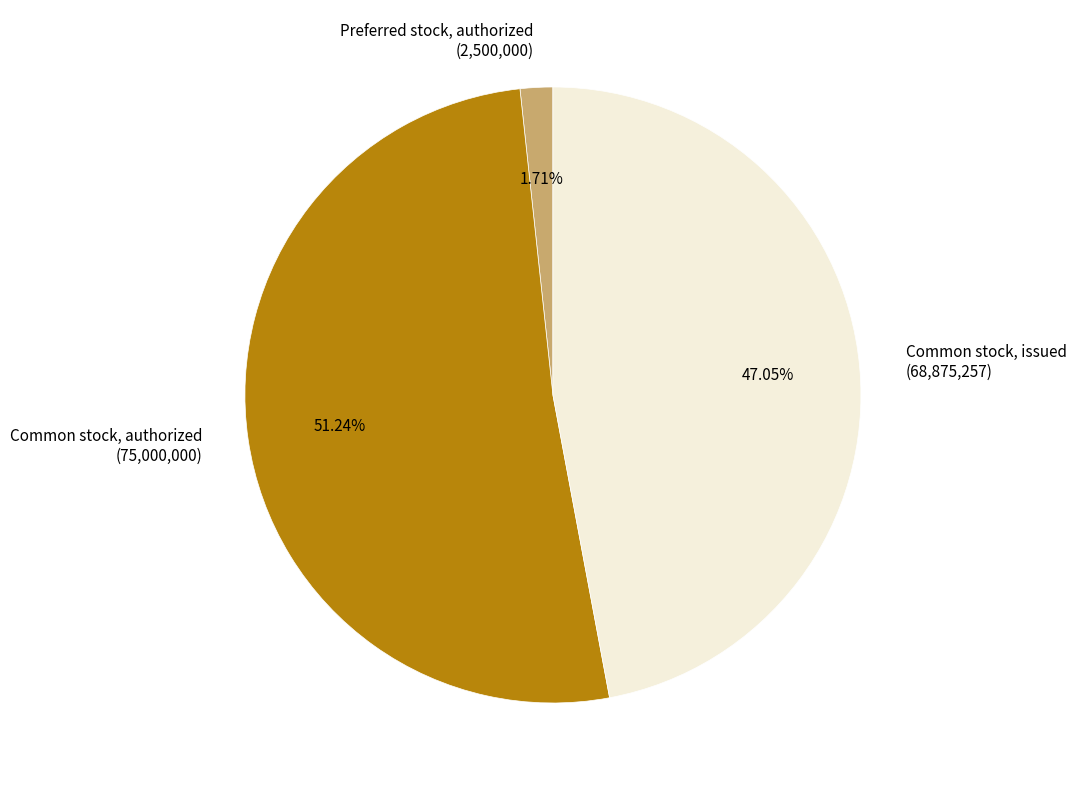

To the nearest percent, what is the combined percentage of Common stock, issued and Preferred stock, authorized?

49%